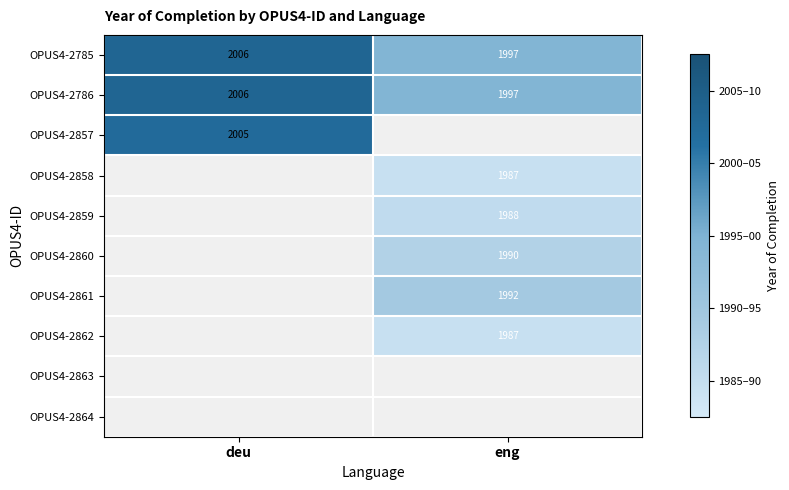

The value of OPUS4-2861 at eng is 1992. True or false?

True